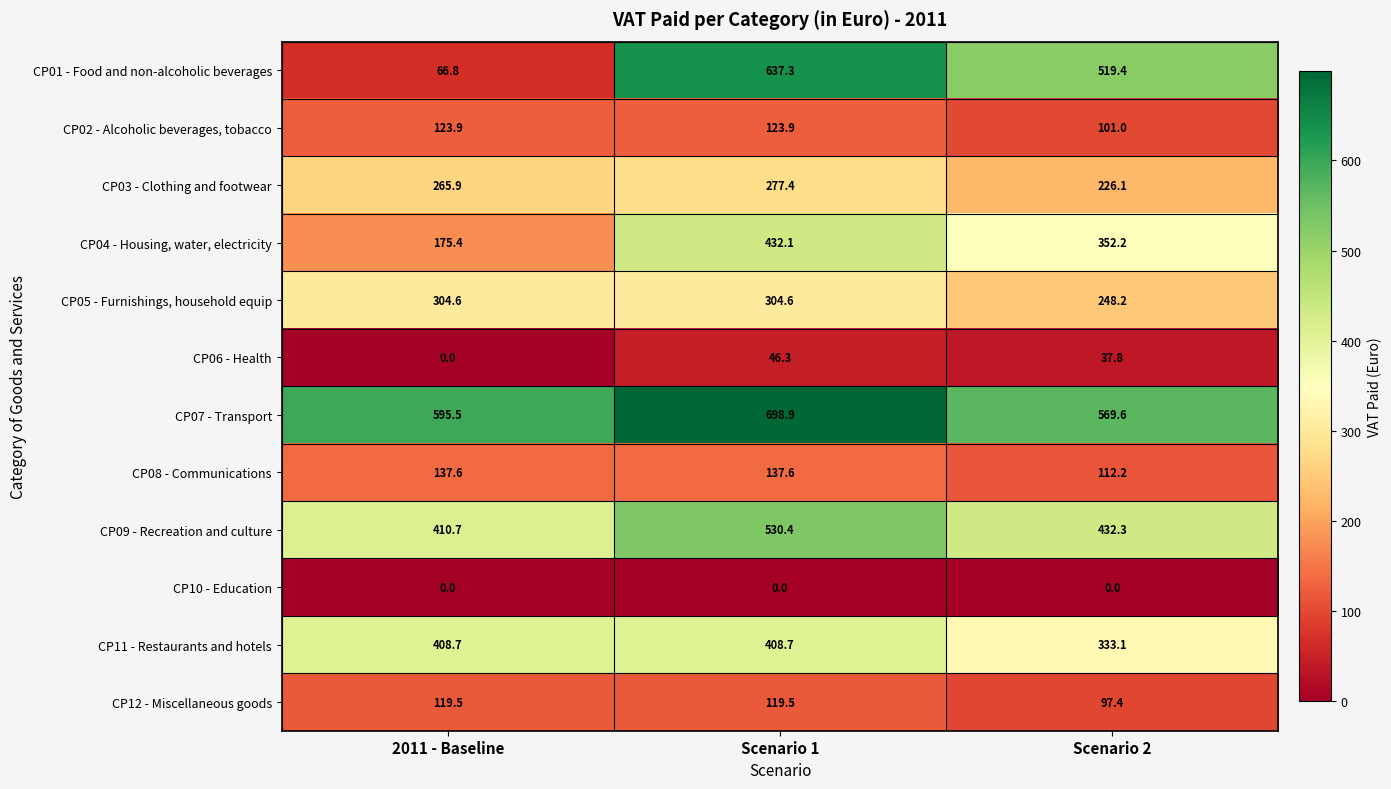

Between 2011 - Baseline and Scenario 1, which series saw the biggest shift?

CP01 - Food and non-alcoholic beverages